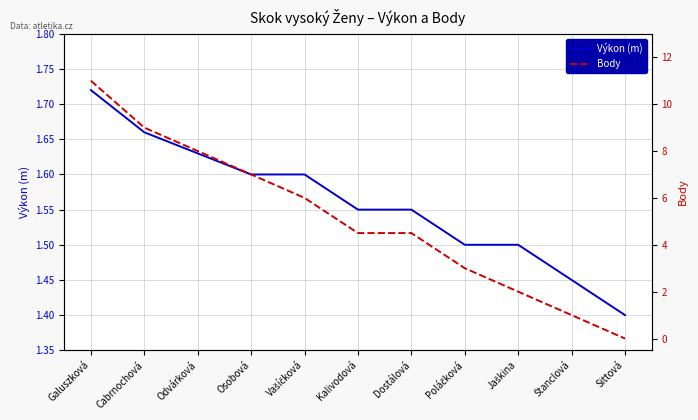

Where is Výkon (m) nearest to the value 1?

Sittová